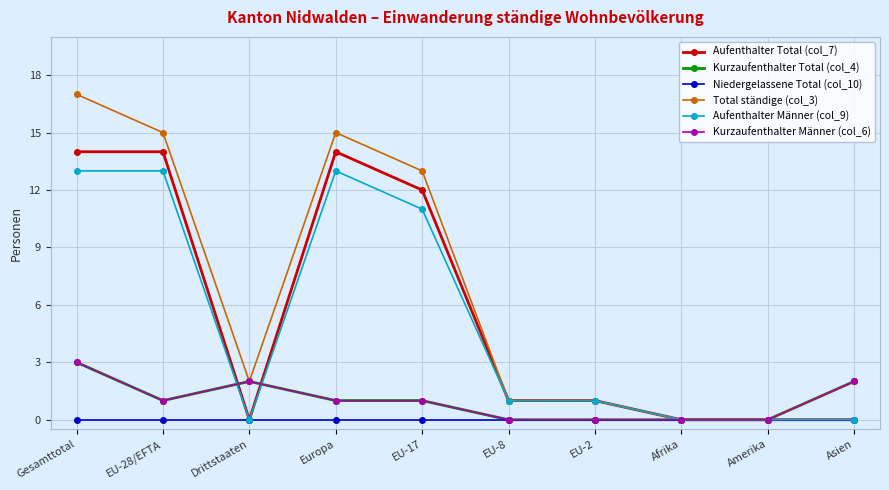

Does the chart have visible grid lines?

Yes